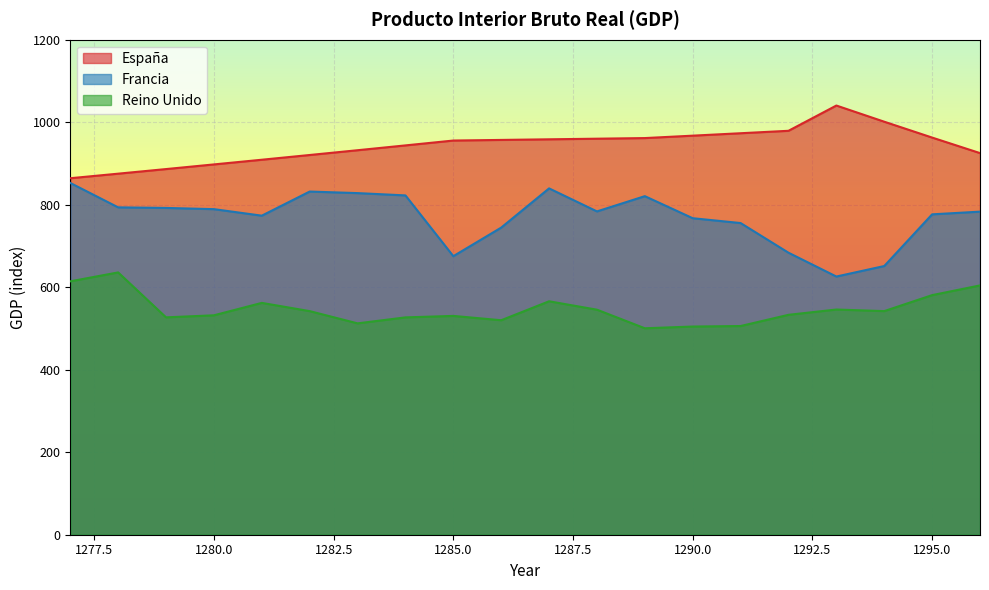

List the labels in order of Francia value, largest first.

1277, 1287, 1282, 1283, 1284, 1289, 1278, 1279, 1280, 1288, 1296, 1295, 1281, 1290, 1291, 1286, 1292, 1285, 1294, 1293